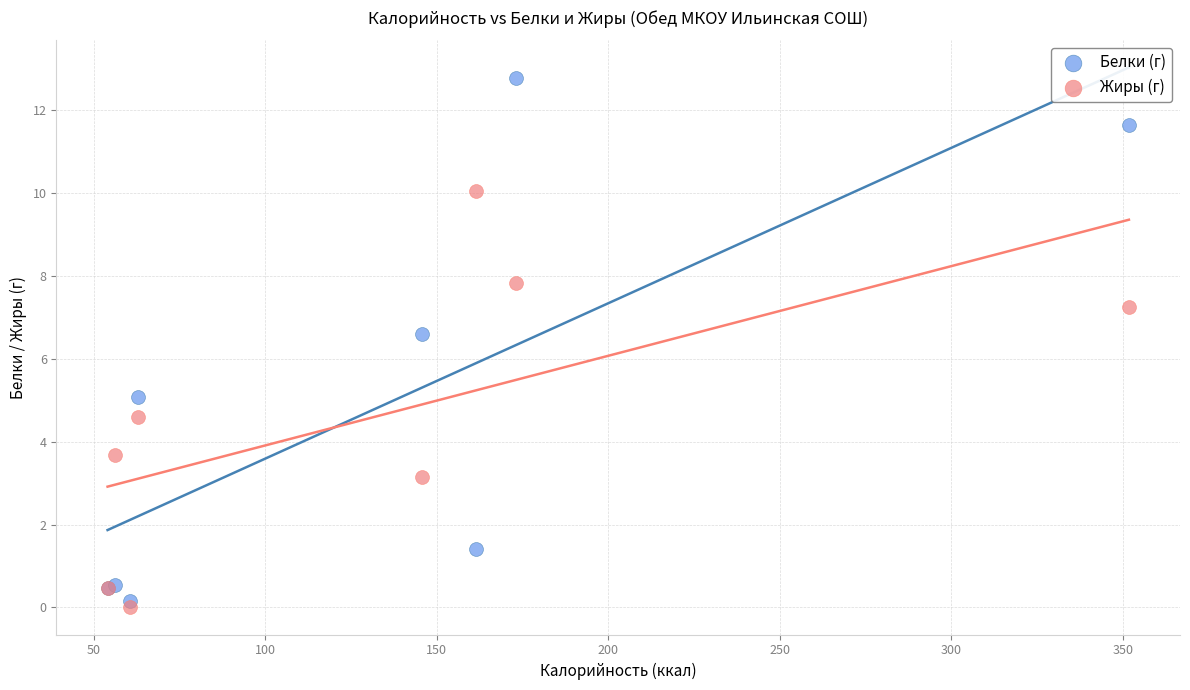

Which series reaches the maximum Y coordinate?

Белки (г)